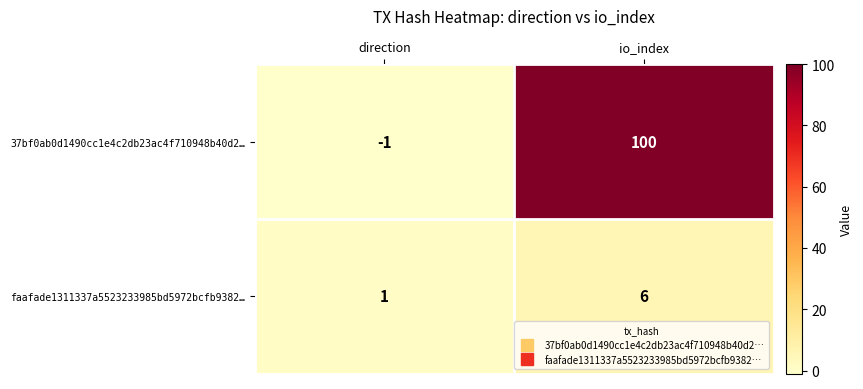

List the series in order of their overall mean, lowest first.

faafade1311337a5523233985bd5972bcfb9382…, 37bf0ab0d1490cc1e4c2db23ac4f710948b40d2…